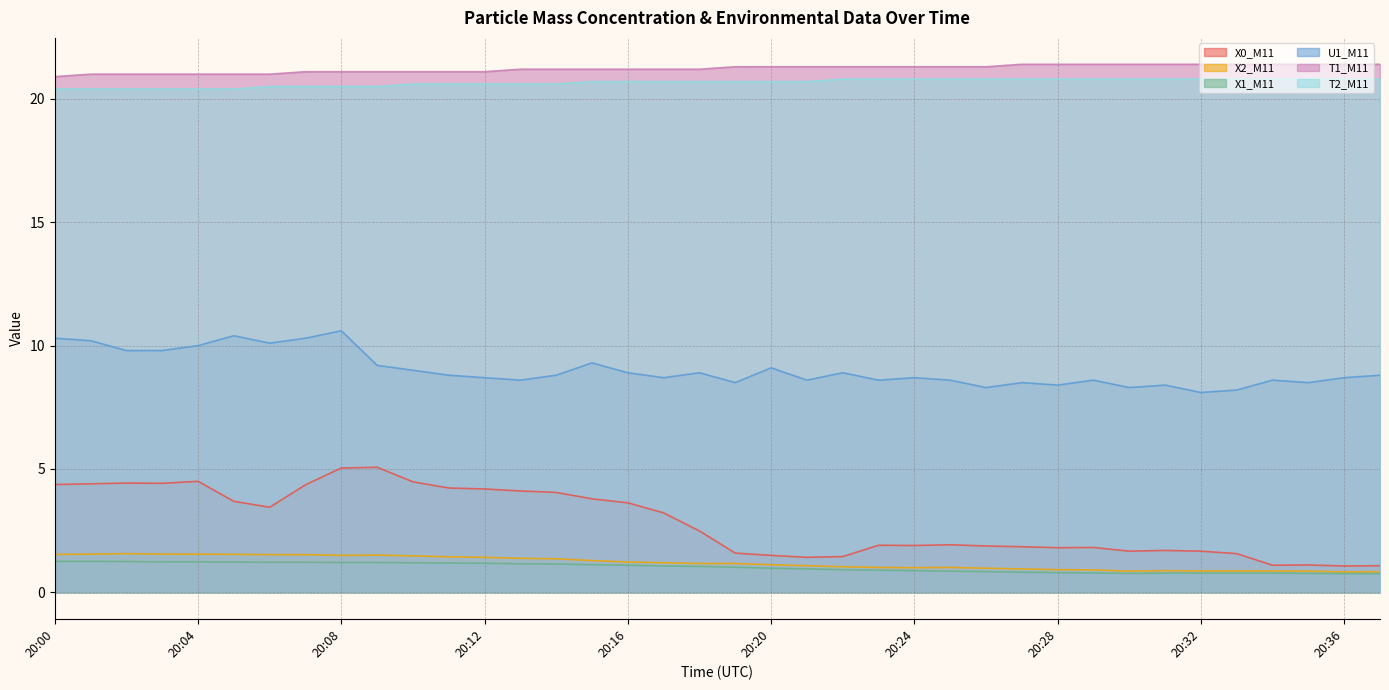

List the series in order of their peak value, lowest first.

X1_M11, X2_M11, X0_M11, U1_M11, T2_M11, T1_M11